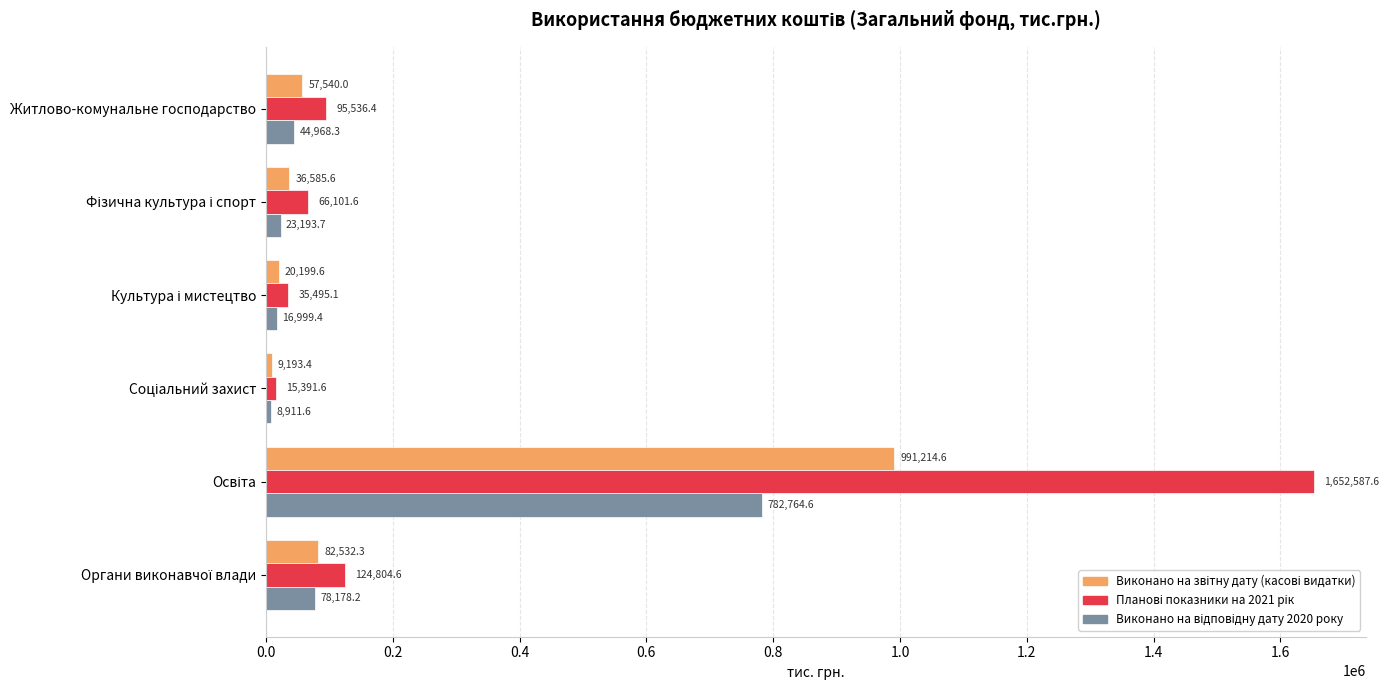

At how many categories does at least one series exceed 566026?

1